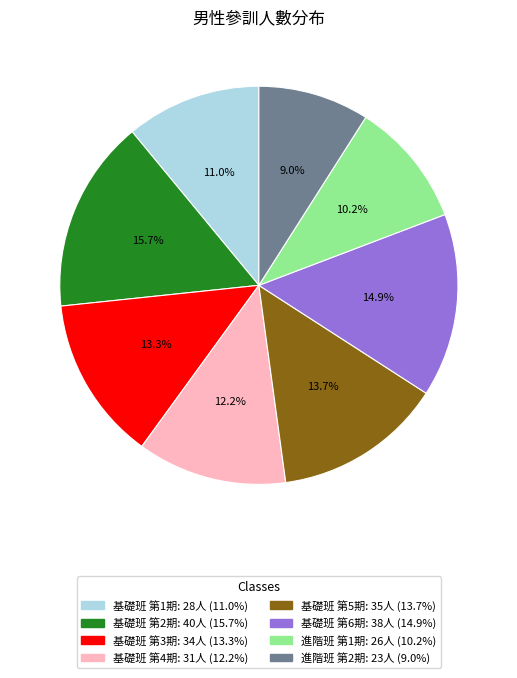

To the nearest percent, what is the difference between the 基礎班 第2期 and 基礎班 第6期 slice percentages?

1%